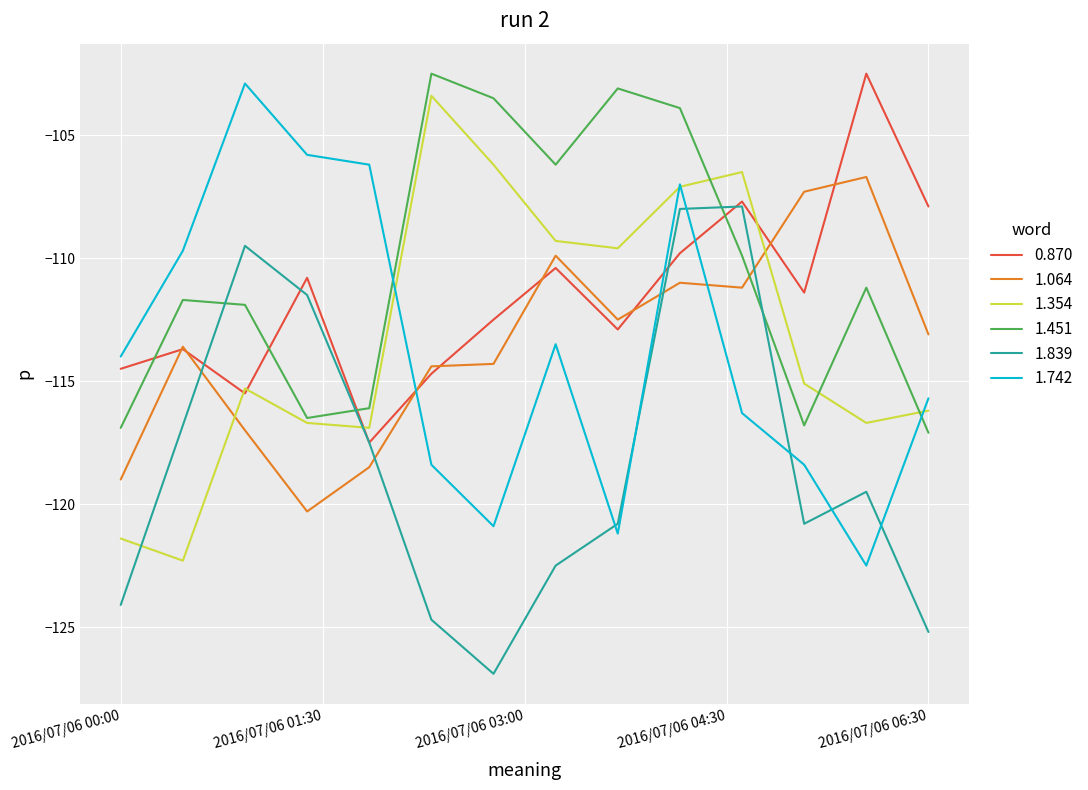

True or false: 1.064 and 1.742 cross at least once.

True